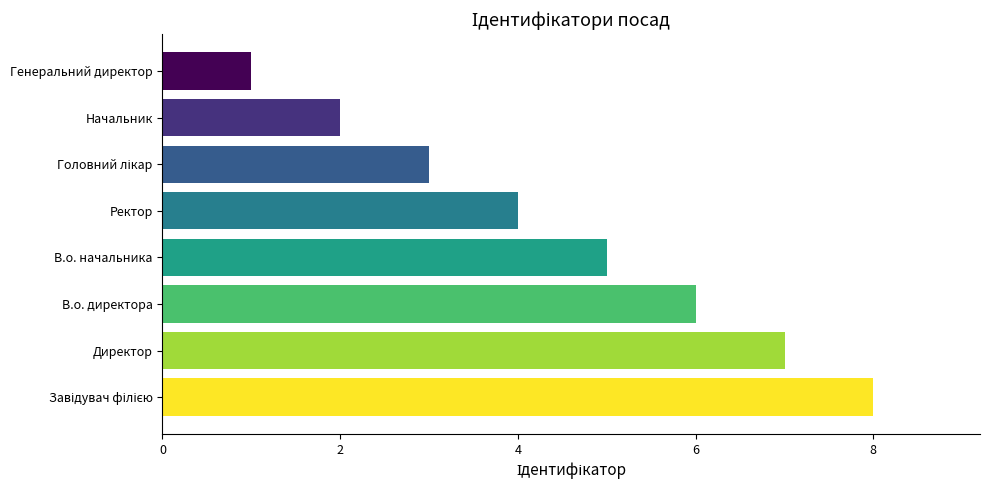

What is the difference between the maximum and minimum values?

7